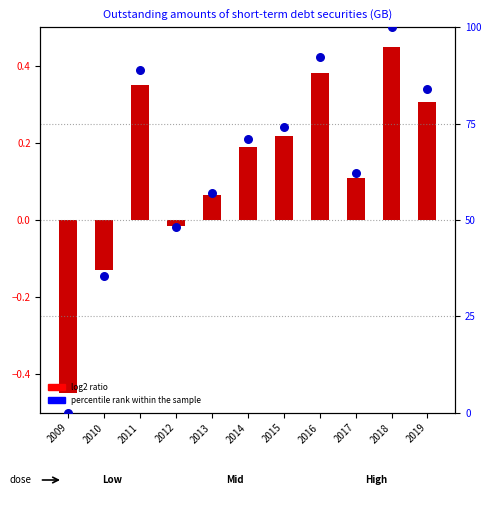

Which series contains the highest Y value?

percentile rank within the sample